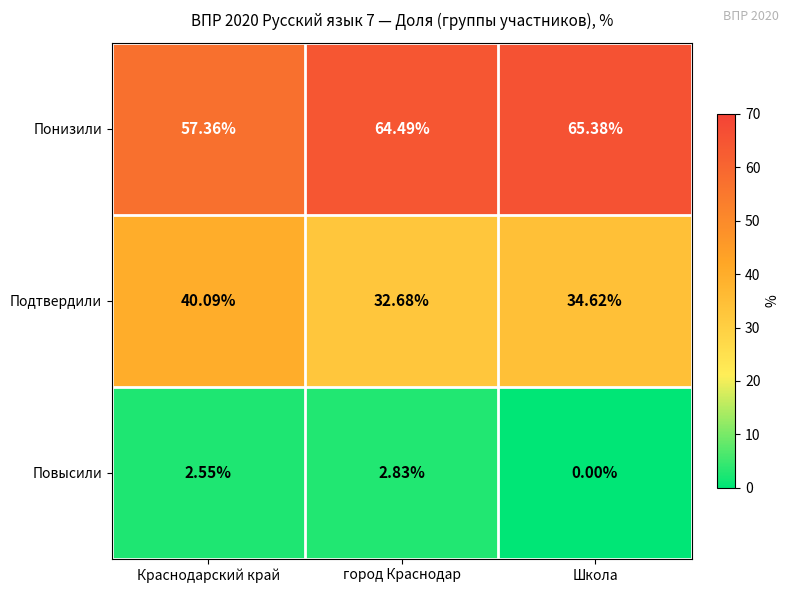

List the series in order of their overall mean, lowest first.

Повысили, Подтвердили, Понизили